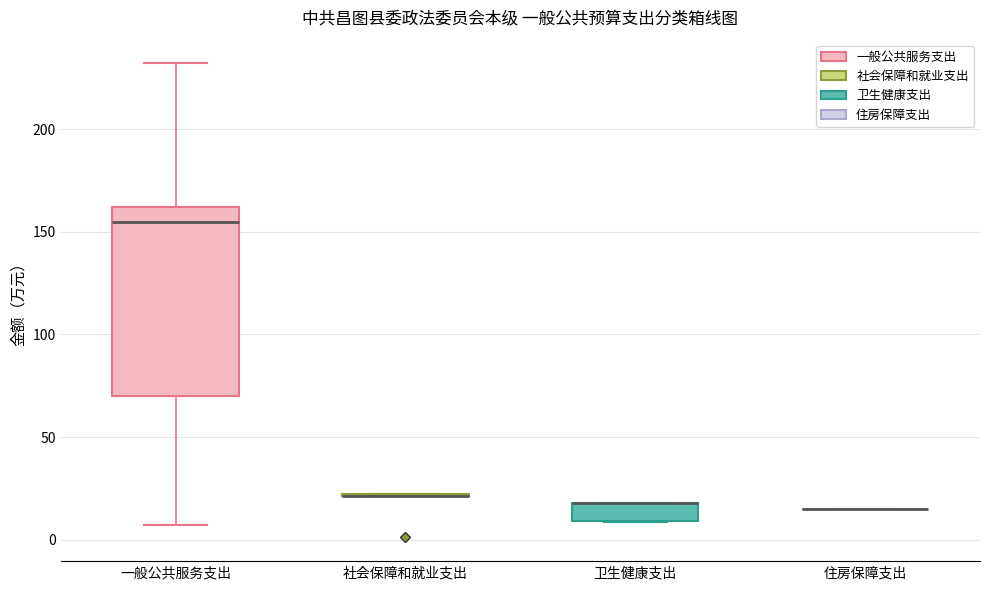

Comparing the boxes themselves (not the whiskers), which one is the tallest?

一般公共服务支出